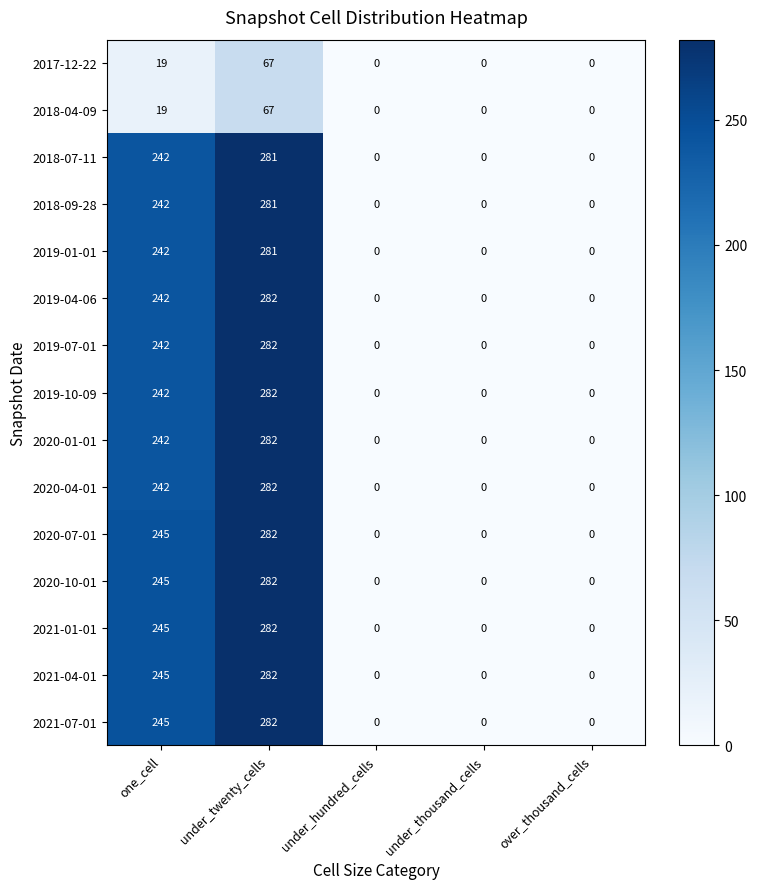

True or false: 2018-07-11 has a value of 92 at under_hundred_cells.

False